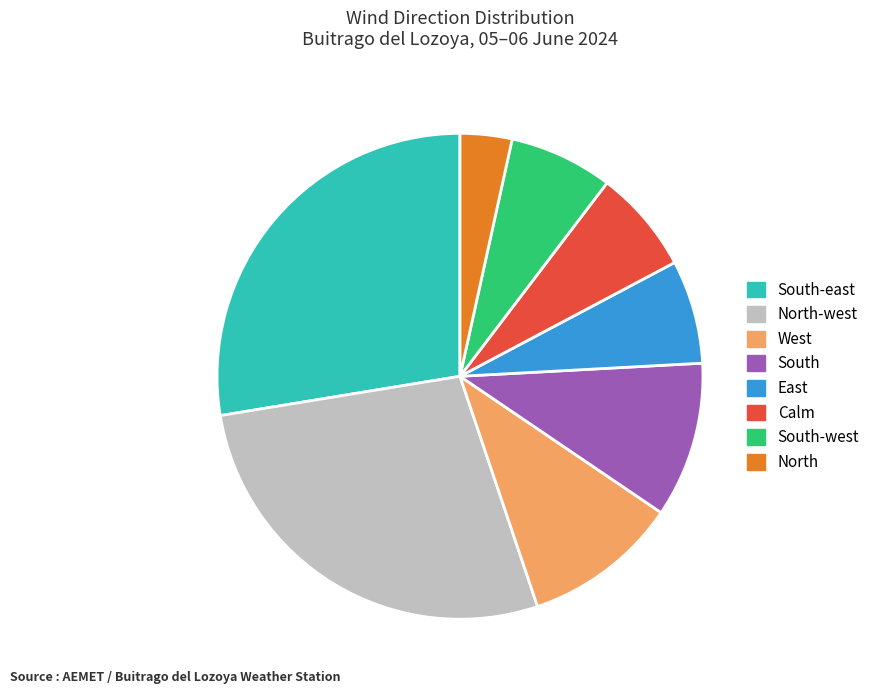

Which category has the smallest portion of the pie?

North